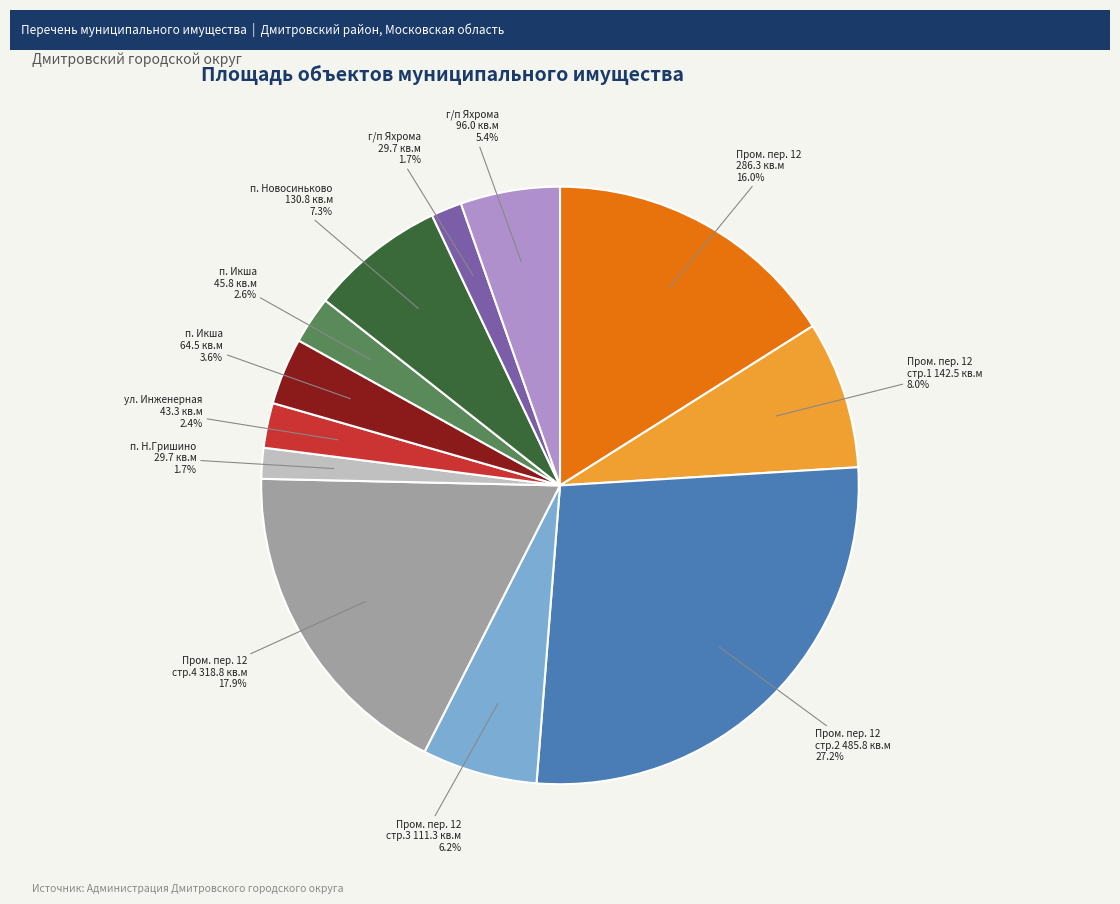

What is the ratio of the value at п. Новосиньково 130.8 кв.м to the value at Пром. пер. 12 стр.3 111.3 кв.м?

1.2